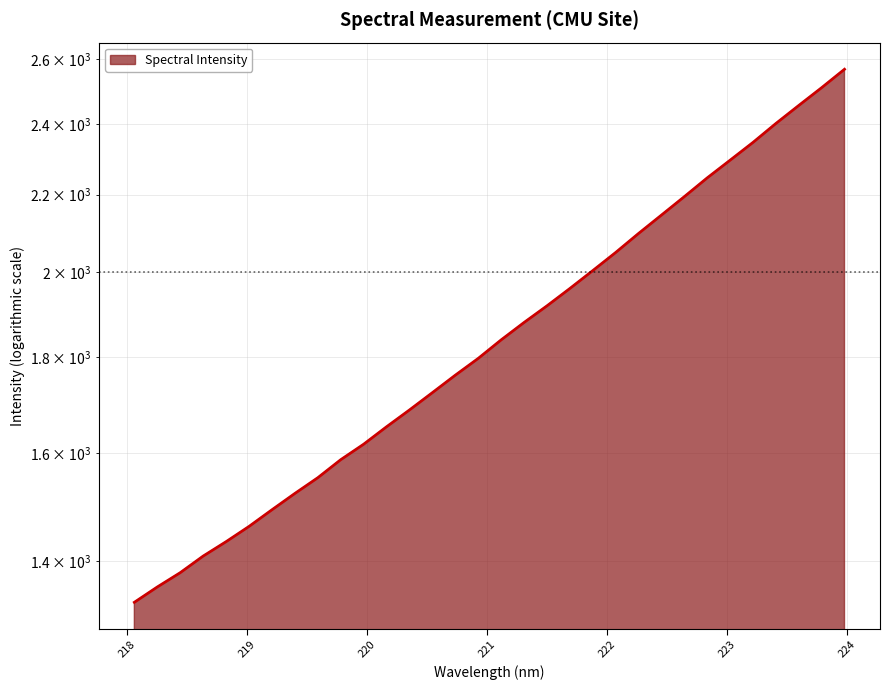

At which label does the data first exceed 1839?

221.1174